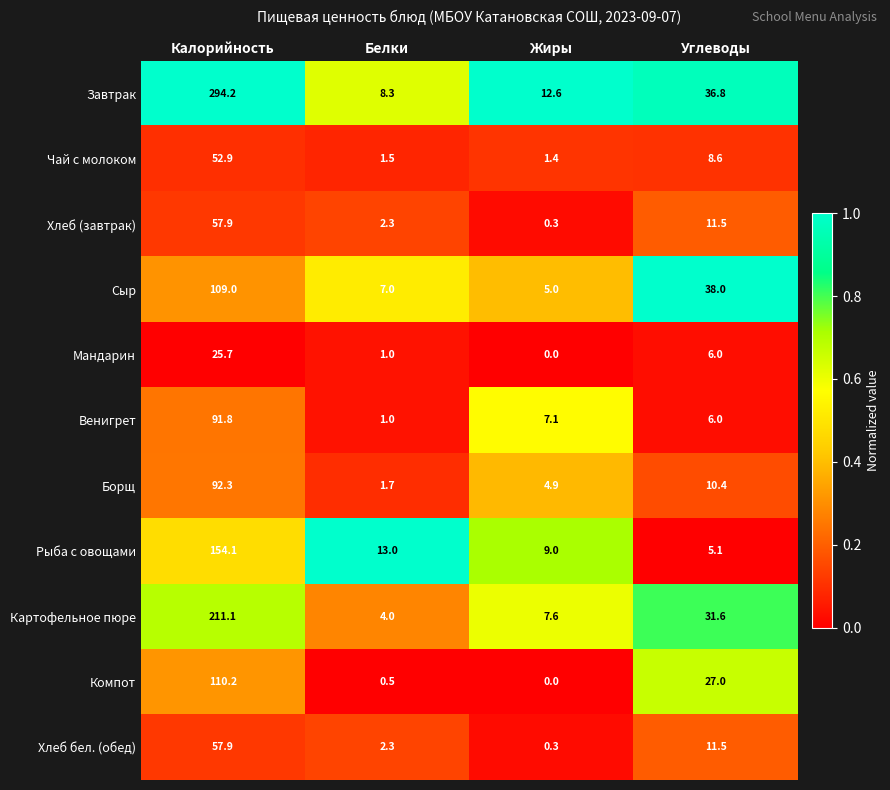

The value of Борщ at Белки is 1.7. True or false?

True